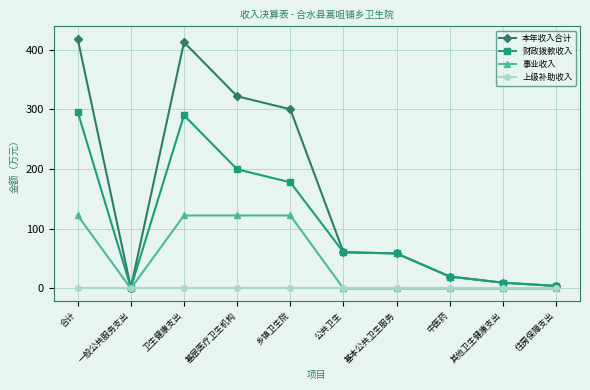

What are all the series names shown in the legend?

本年收入合计, 财政拨款收入, 事业收入, 上级补助收入